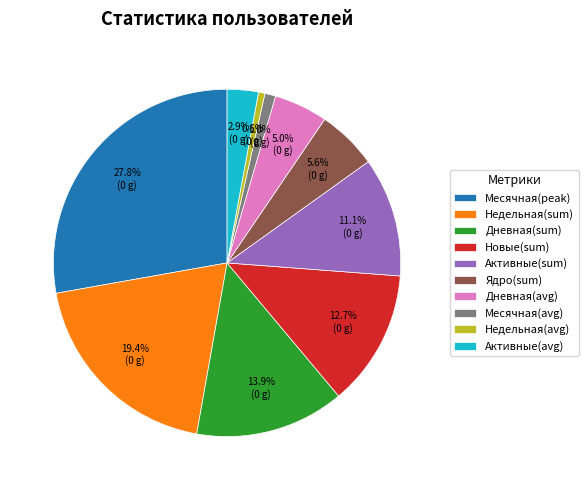

Is Недельная(sum) the majority of the pie?

No